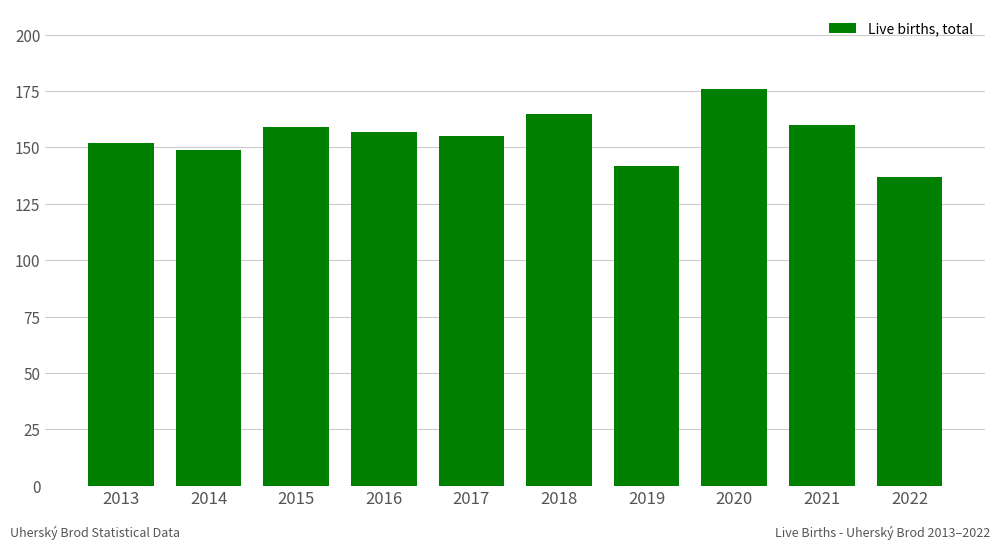

At which category does the chart reach its minimum across all series?

2022